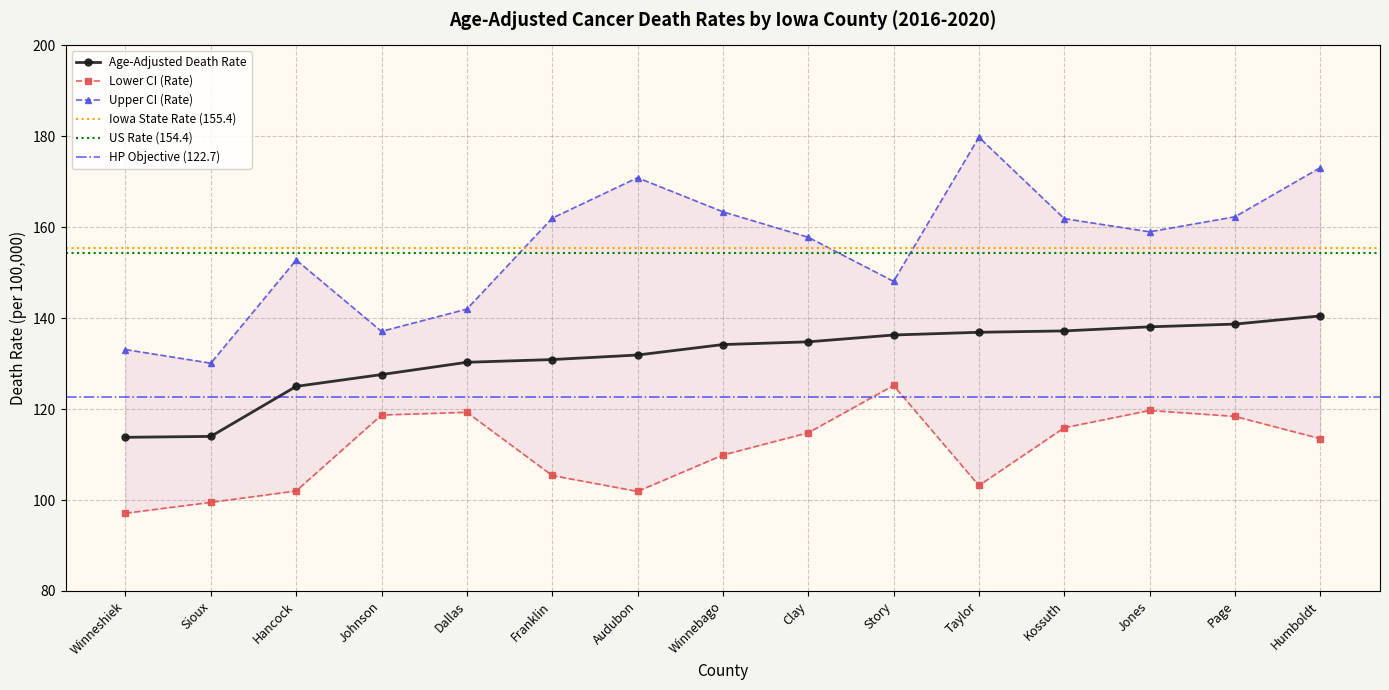

Where does the Lower CI (Rate) series first go above 113?

Johnson